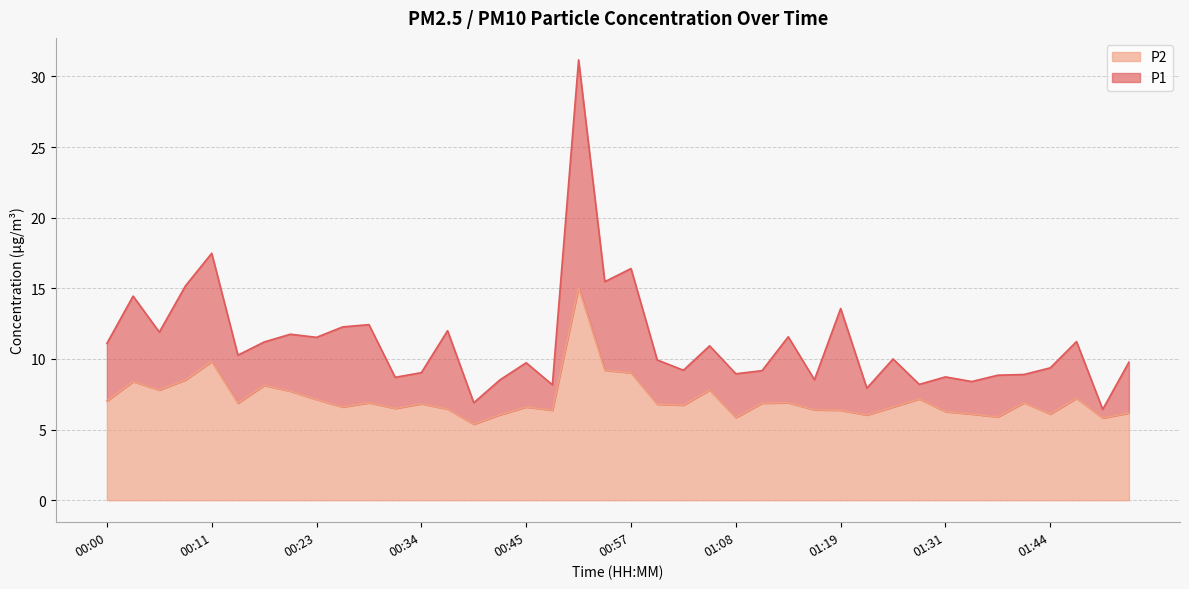

Does the chart display data point markers on the line(s)?

No